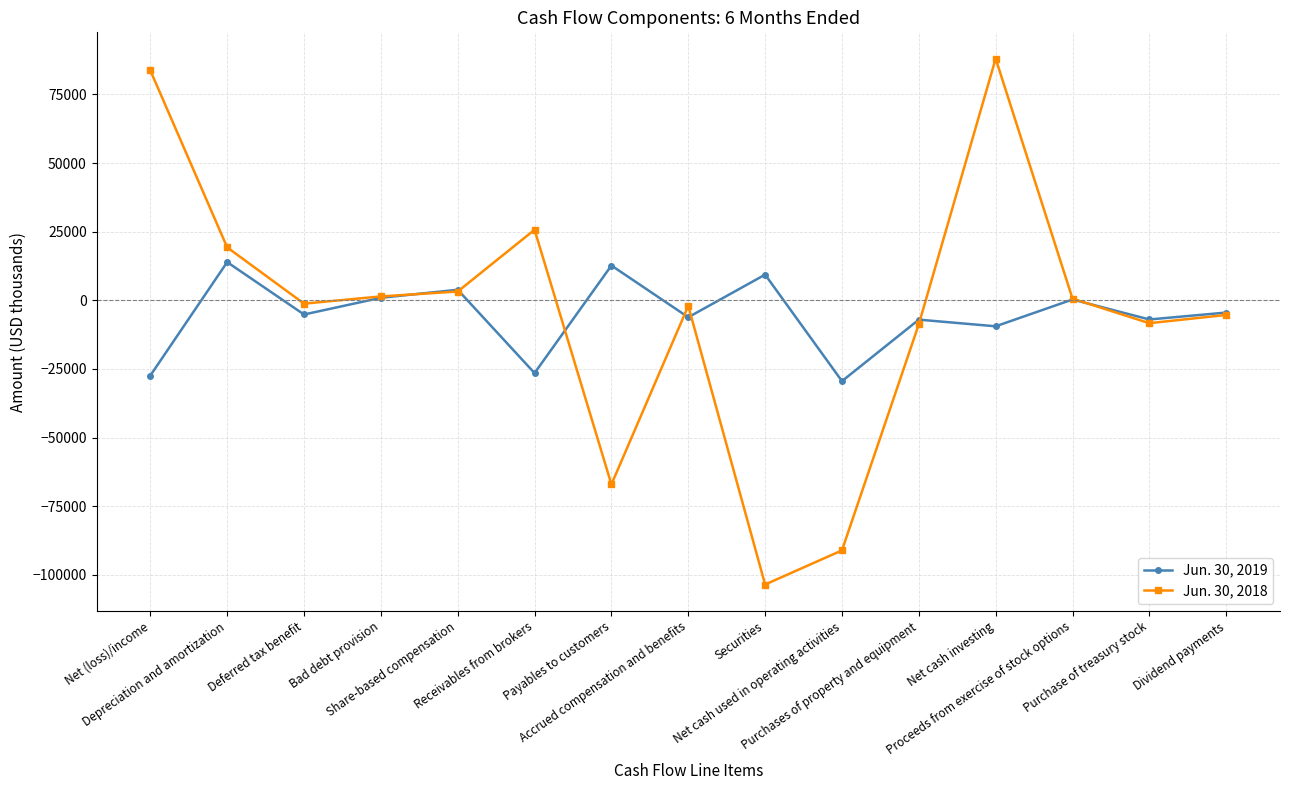

What is the label of the 9th point from the right?

Payables to customers